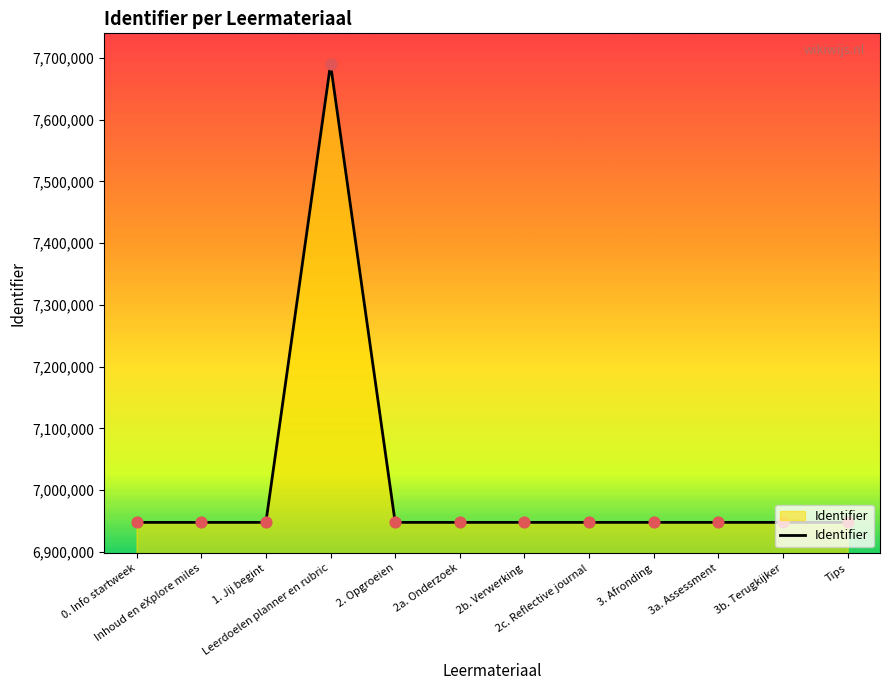

Approximately how many times larger is the value at Leerdoelen planner en rubric compared to 2c. Reflective journal?

1.1